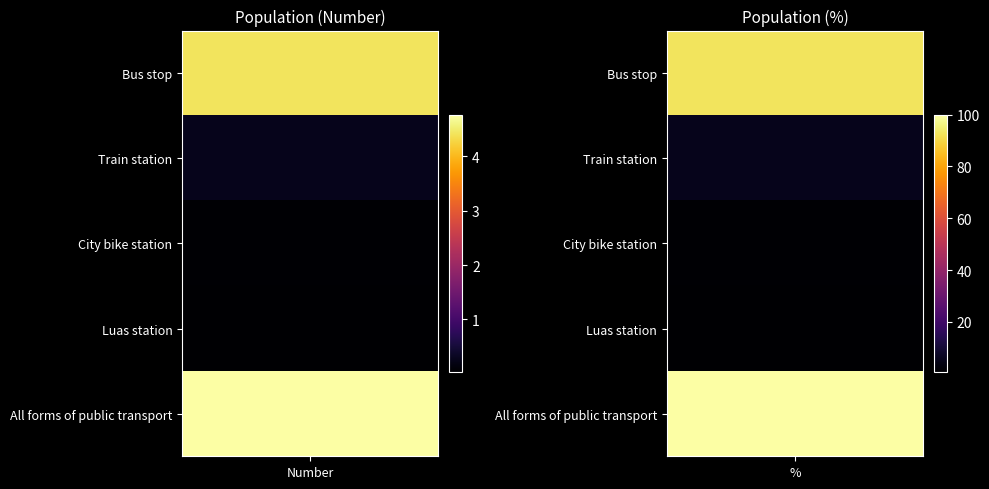

What is the total value across all series at Population (%)?

200.0